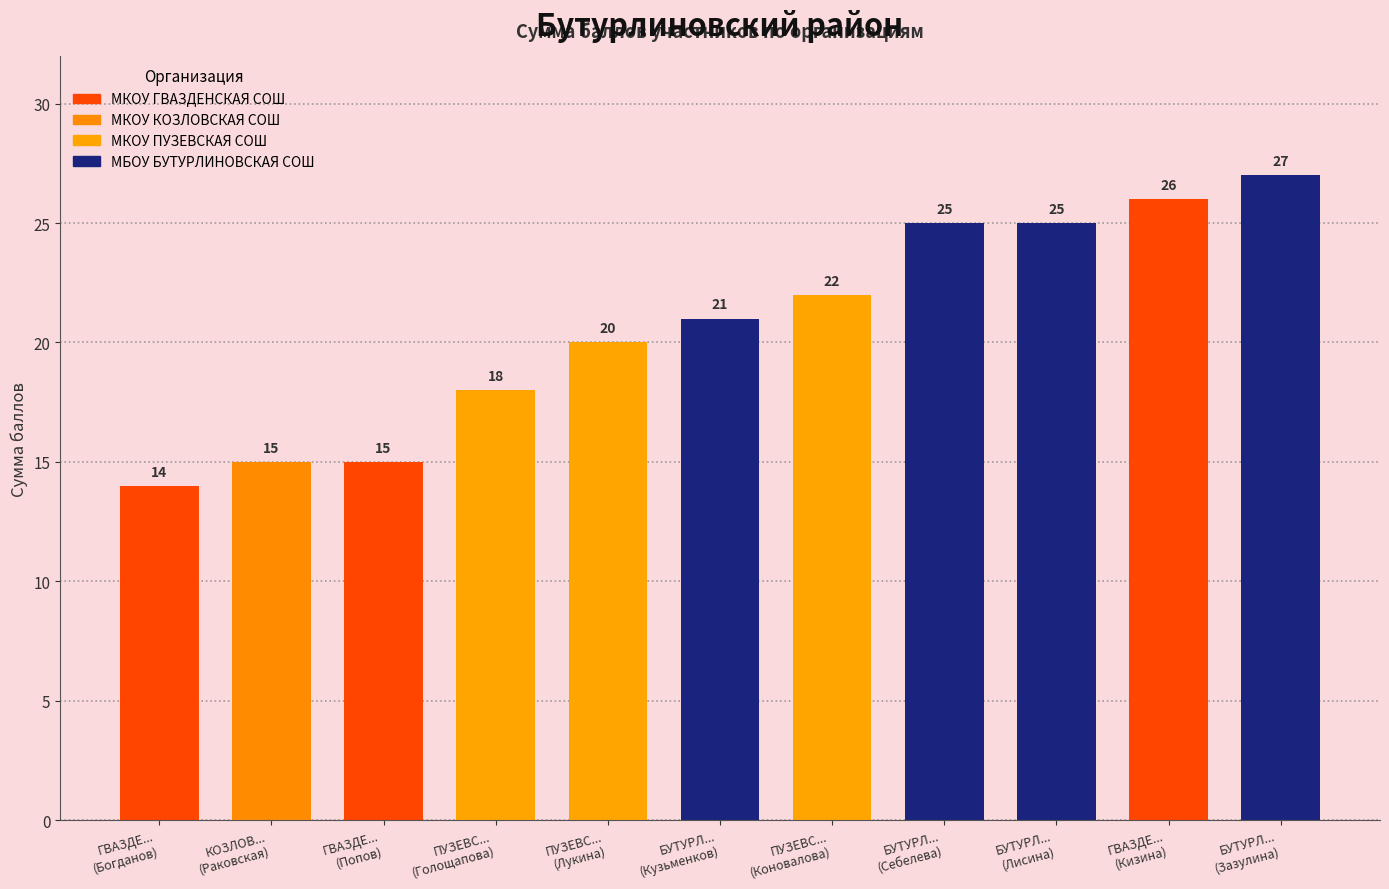

What is the label of the 2nd bar from the left?

МКОУ КОЗЛОВСКАЯ СОШ (Раковская)